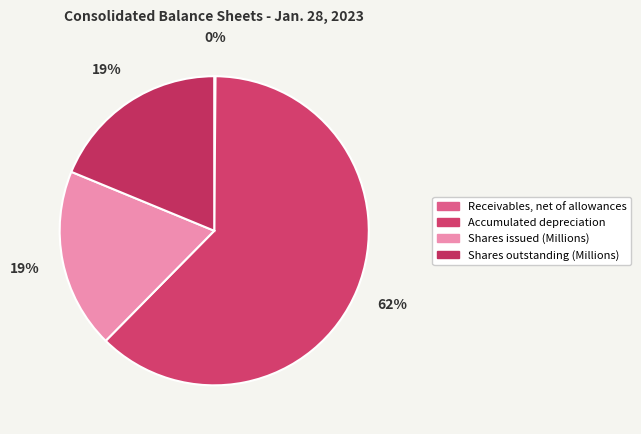

Rank the categories by value from lowest to highest.

Receivables, net of allowances, Shares outstanding (Millions), Shares issued (Millions), Accumulated depreciation